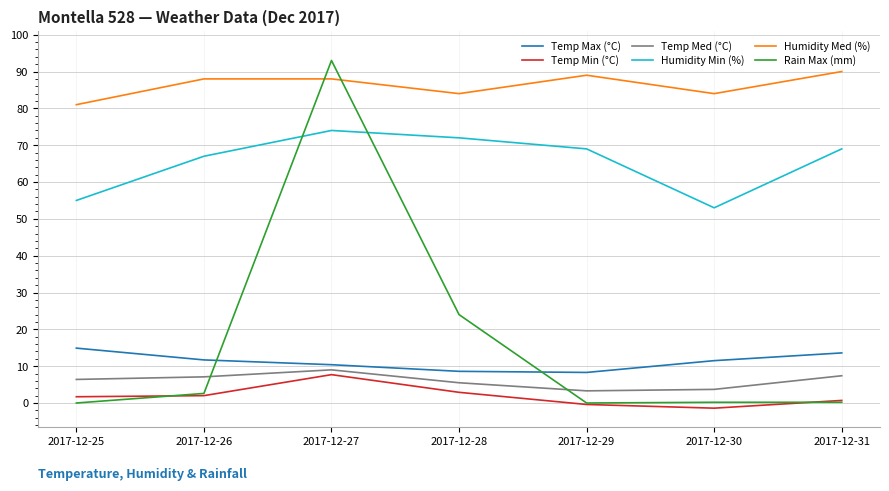

True or false: Temp Min (°C) and Humidity Med (%) intersect in this chart.

False